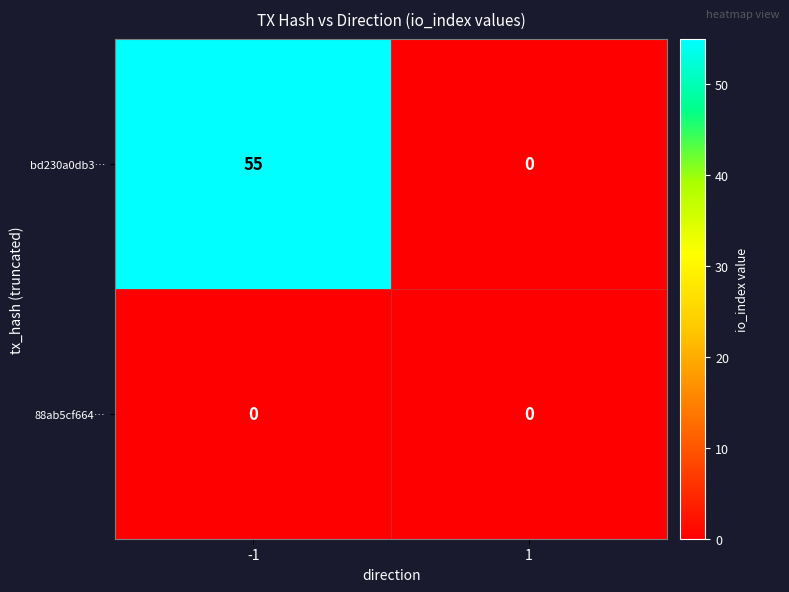

Reading left to right, extract all data points from this chart.

bd230a0db3…: 55	0
88ab5cf664…: 0	0